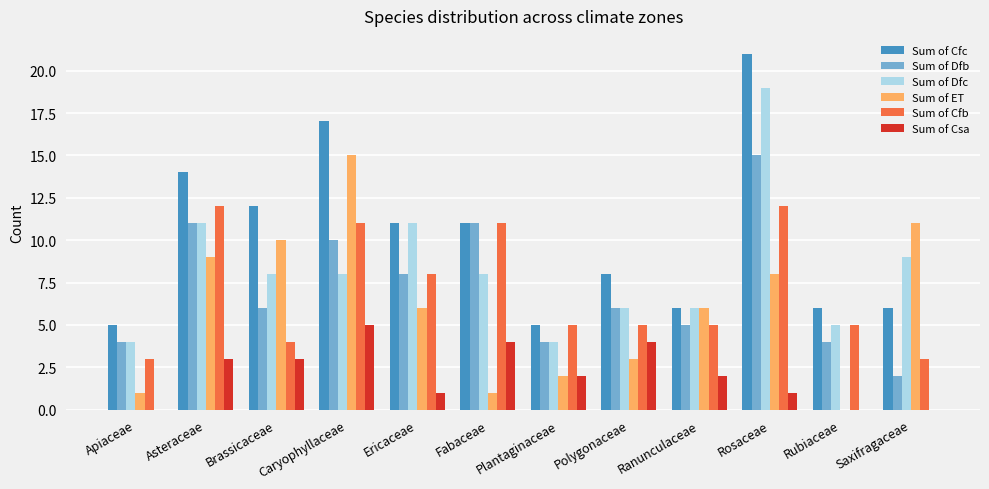

The value of Sum of Cfb at Caryophyllaceae is 11. True or false?

True